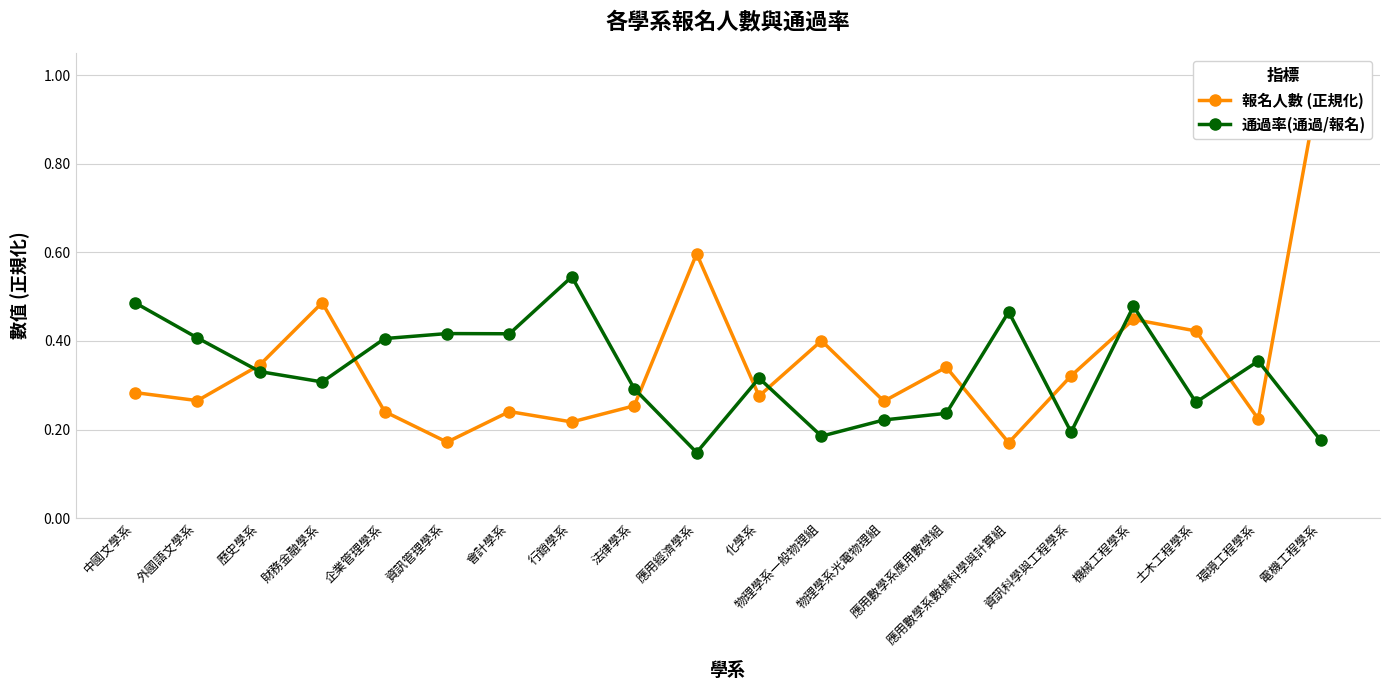

Which series ends up on top after the final intersection of 報名人數 (正規化) and 通過率(通過/報名)?

報名人數 (正規化)